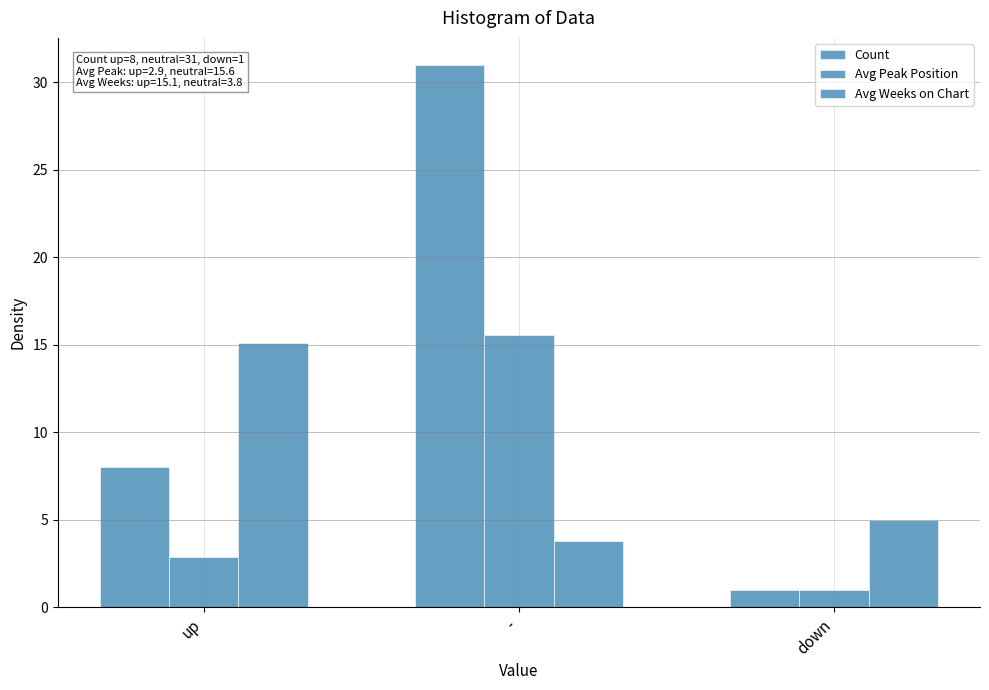

How many bars are there in each group?

3